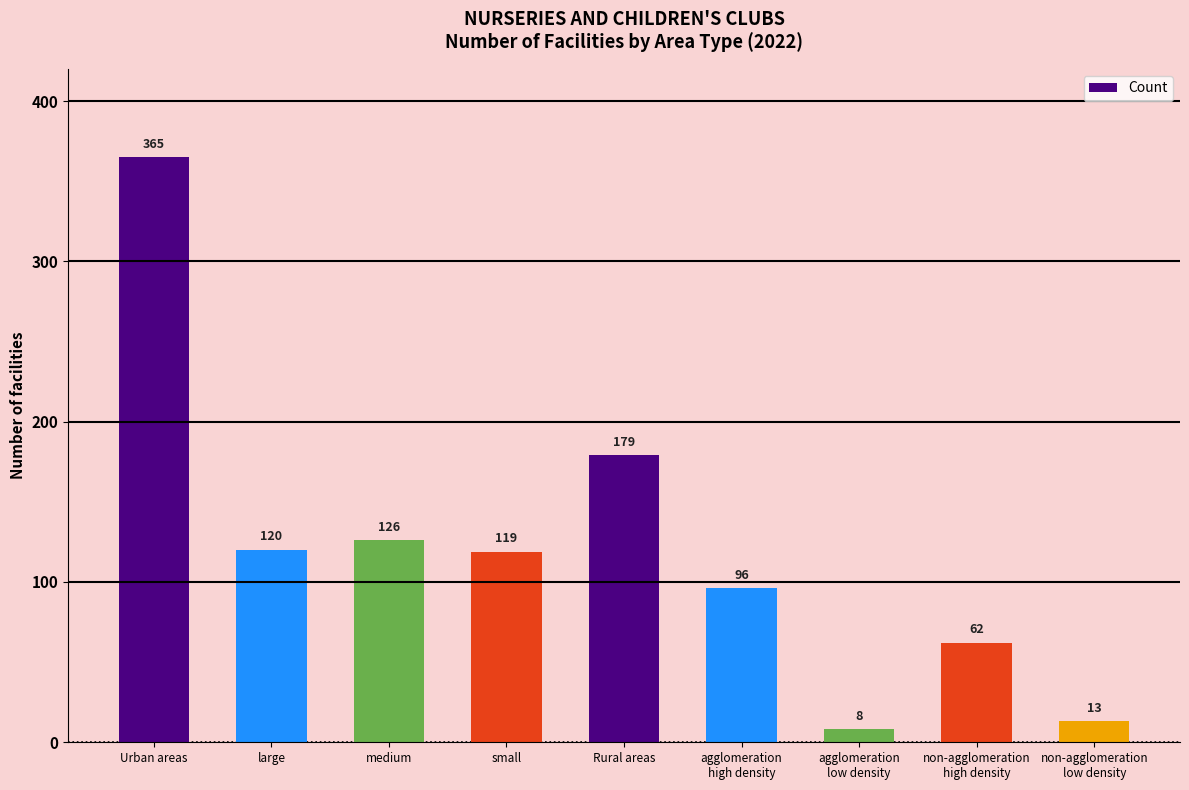

Rank the categories by value from highest to lowest.

Urban areas, Rural areas, medium, large, small, agglomeration
high density, non-agglomeration
high density, non-agglomeration
low density, agglomeration
low density